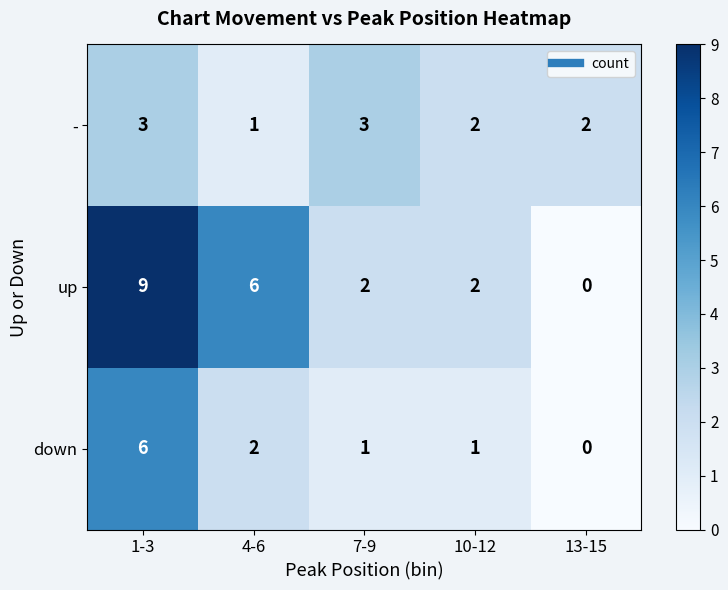

The value of down at 7-9 is 1. True or false?

True